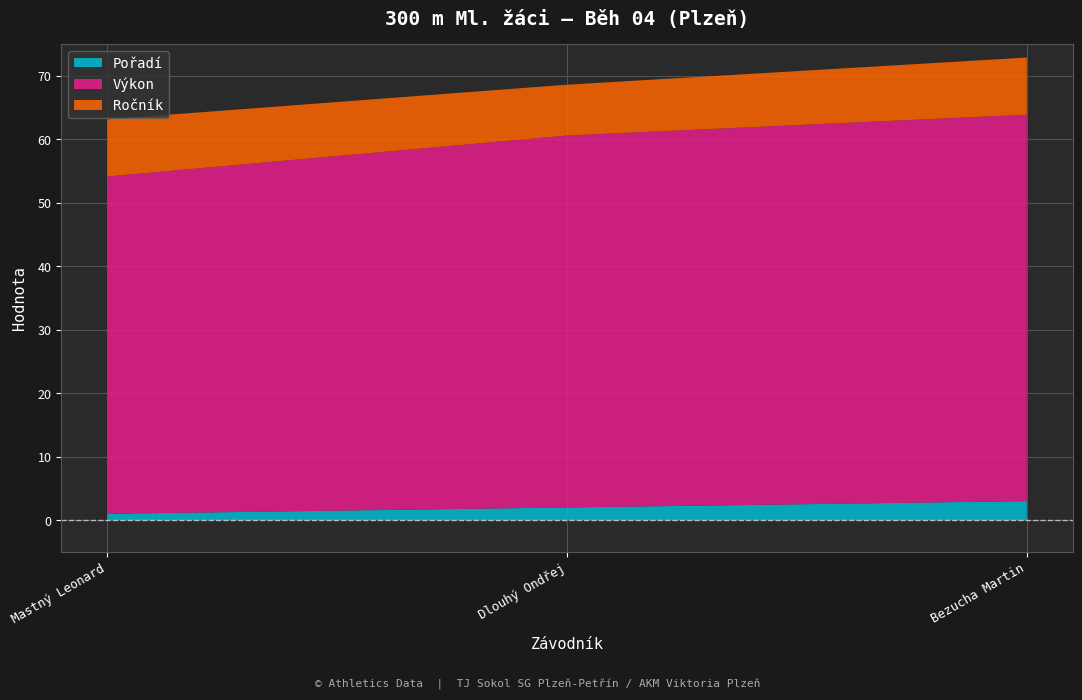

Reading left to right, what are all the values shown in this chart?

Pořadí: Mastný Leonard=1.0	Dlouhý Ondřej=2.0	Bezucha Martin=3.0
Výkon: Mastný Leonard=53.1	Dlouhý Ondřej=58.6	Bezucha Martin=60.9
Ročník: Mastný Leonard=9.0	Dlouhý Ondřej=8.0	Bezucha Martin=9.0